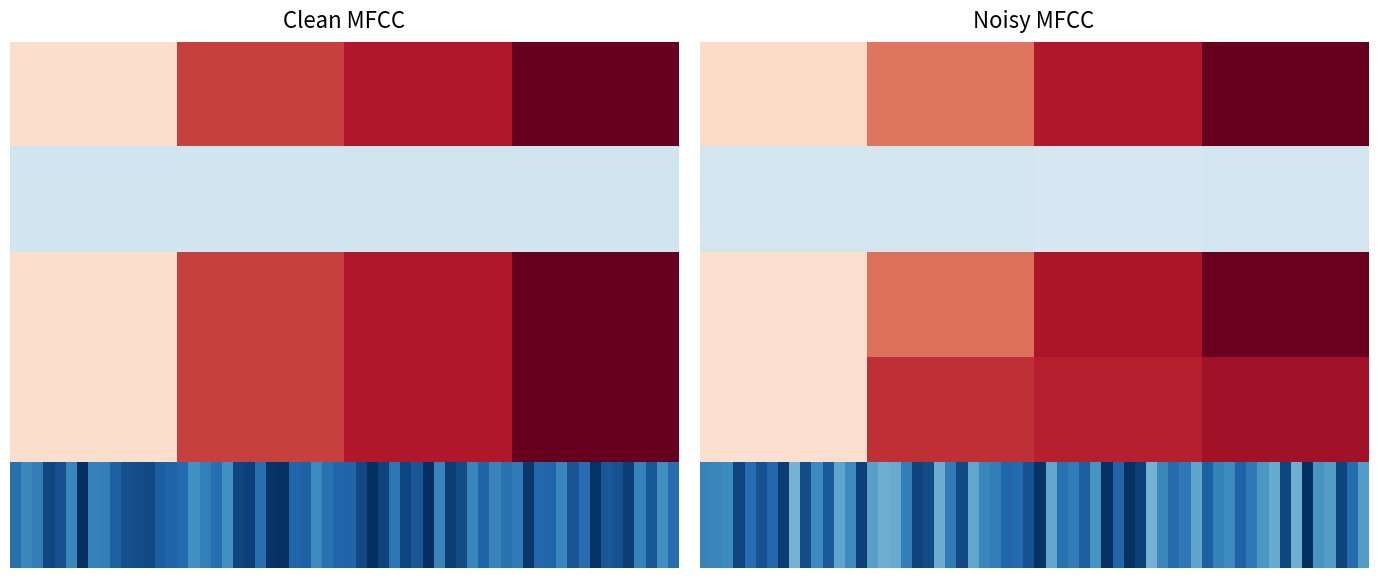

The 50113001 - léky - paušál (LEK) series shows 91.5 at PATOL laboratoř Celkem. True or false?

False